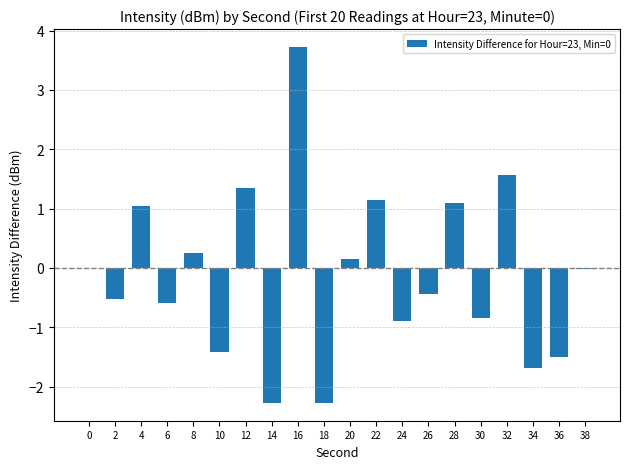

The chart shows a value of -0.8 at 30. True or false?

True